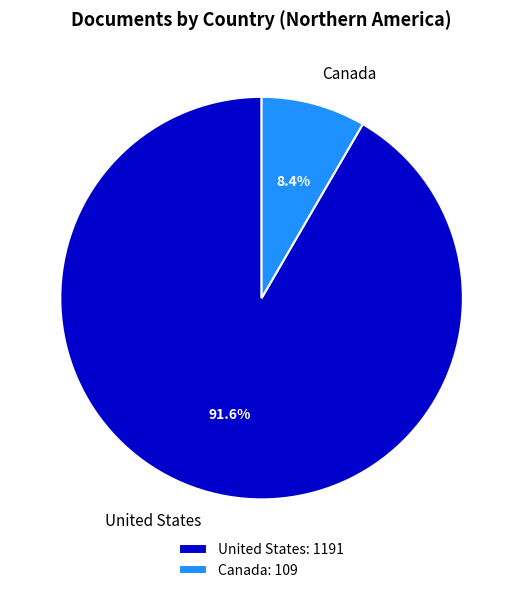

Between United States and Canada, which is larger?

United States